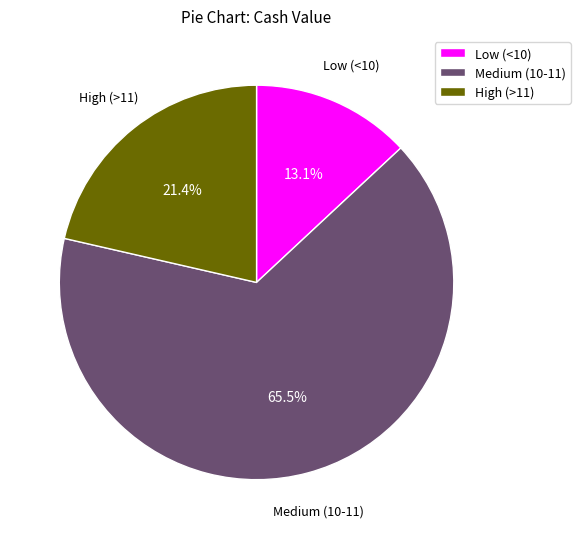

Approximately how many times larger is the value at Medium (10-11) compared to High (>11)?

3.1